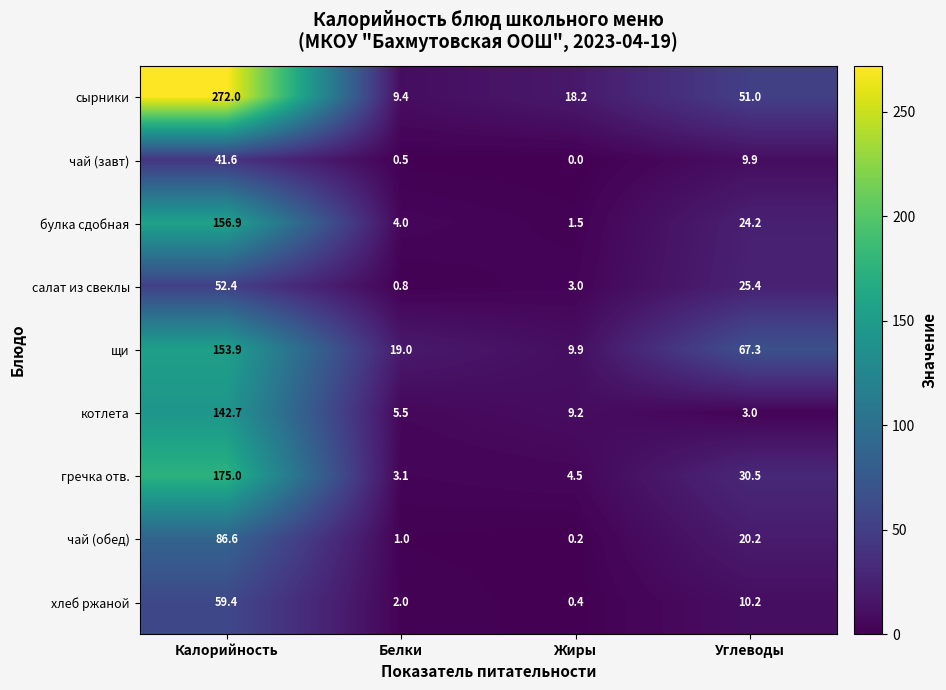

Read the хлеб ржаной value at Белки.

2.0